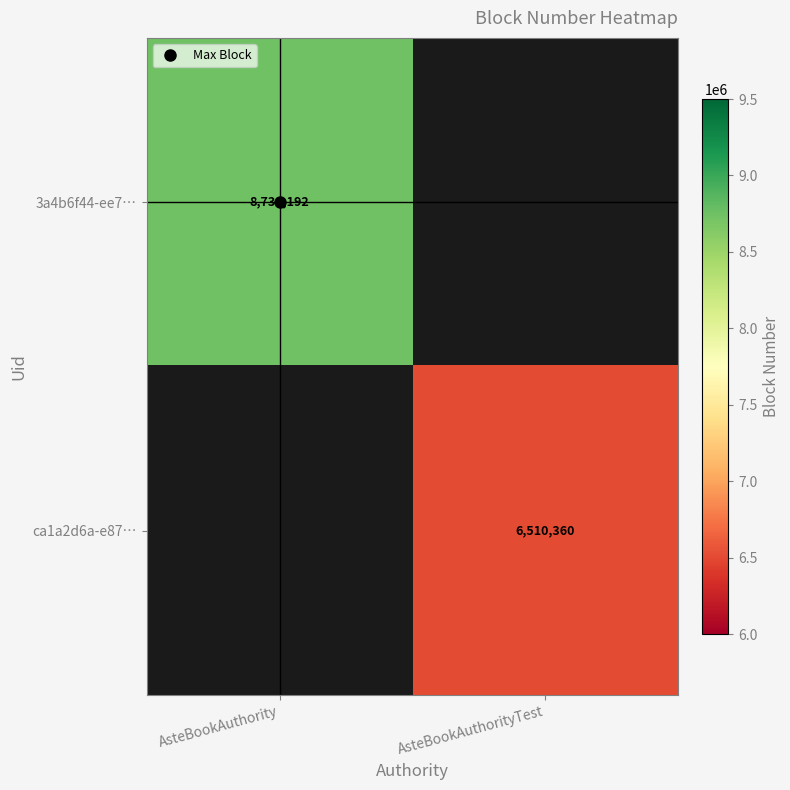

The value of ca1a2d6a-e87… at AsteBookAuthorityTest is 6510360.0. True or false?

True